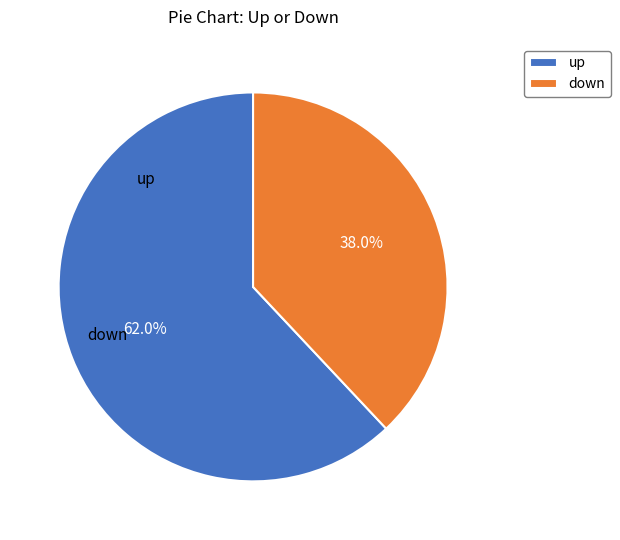

To the nearest percent, what is the average slice percentage?

50%